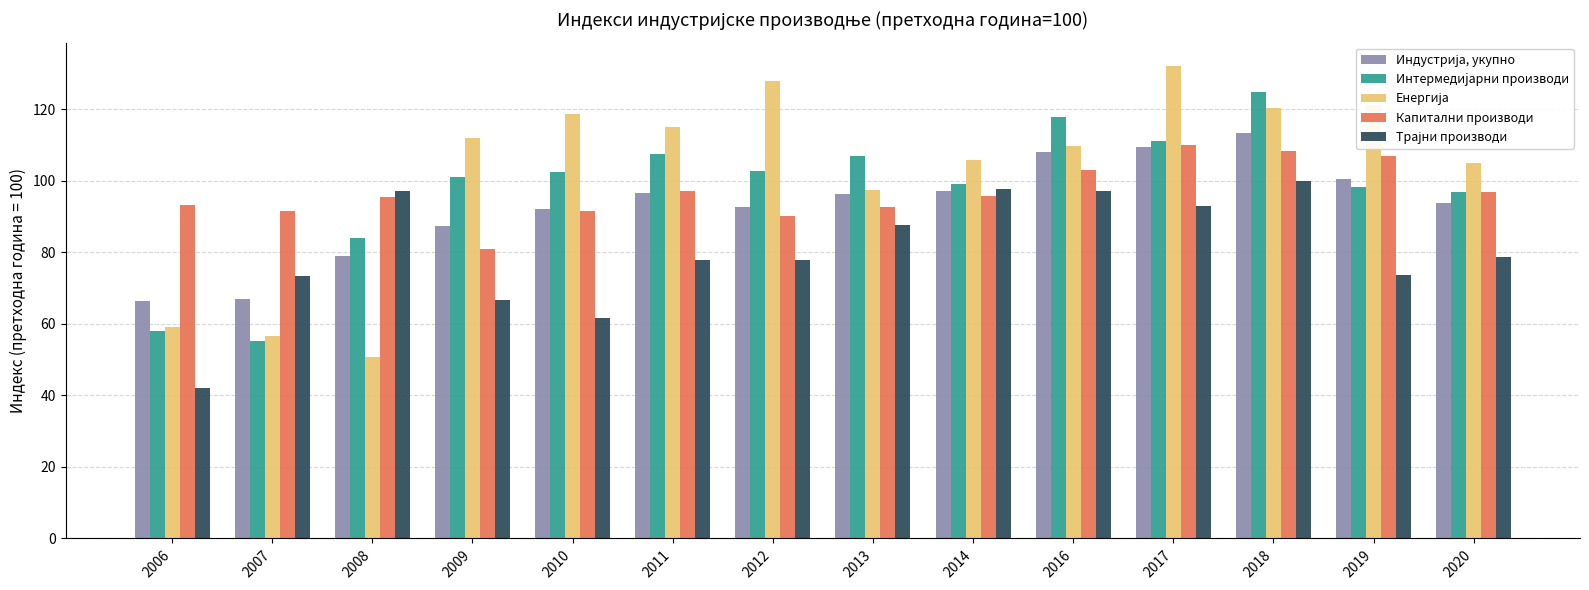

What is the smallest value displayed?

42.0